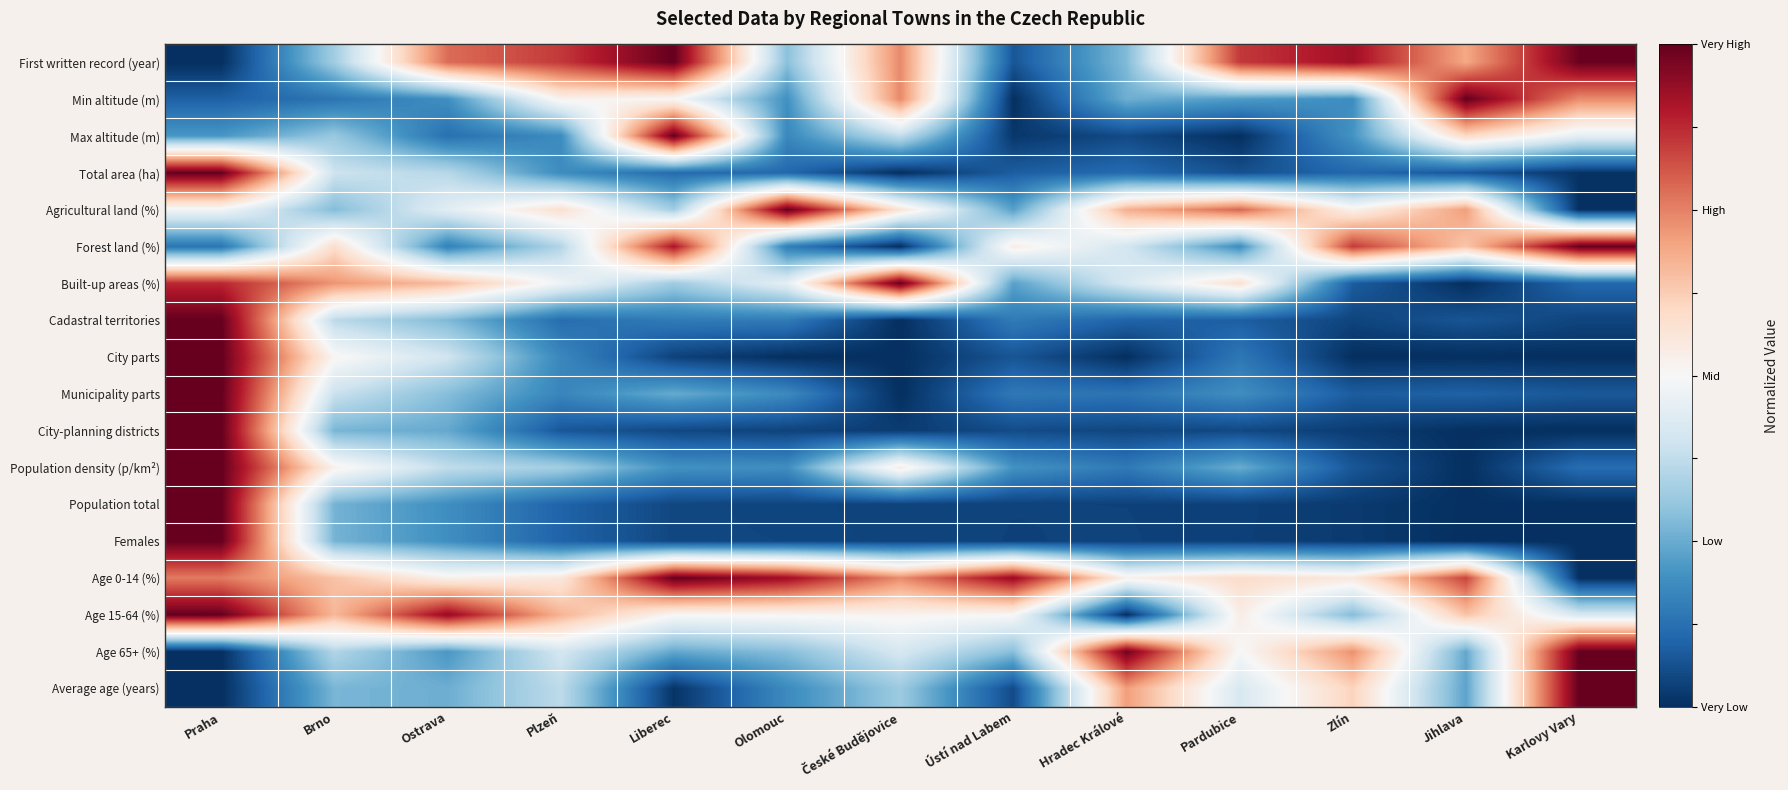

Reading left to right, list all the values displayed in this chart.

First written record (year): Praha=-1.0	Brno=-0.3	Ostrava=0.6	Plzeň=0.7	Liberec=1.0	Olomouc=-0.4	České Budějovice=0.5	Ústí nad Labem=-0.9	Hradec Králové=-0.4	Pardubice=0.7	Zlín=0.8	Jihlava=0.4	Karlovy Vary=1.0
Min altitude (m): Praha=-0.8	Brno=-0.7	Ostrava=-0.6	Plzeň=0.0	Liberec=0.0	Olomouc=-0.6	České Budějovice=0.5	Ústí nad Labem=-1.0	Hradec Králové=-0.5	Pardubice=-0.6	Zlín=-0.6	Jihlava=1.0	Karlovy Vary=0.5
Max altitude (m): Praha=-0.6	Brno=-0.4	Ostrava=-0.7	Plzeň=-0.6	Liberec=1.0	Olomouc=-0.6	České Budějovice=-0.2	Ústí nad Labem=-1.0	Hradec Králové=-0.9	Pardubice=-1.0	Zlín=-0.6	Jihlava=0.2	Karlovy Vary=-0.1
Total area (ha): Praha=1.0	Brno=-0.2	Ostrava=-0.3	Plzeň=-0.6	Liberec=-0.8	Olomouc=-0.8	České Budějovice=-1.0	Ústí nad Labem=-0.8	Hradec Králové=-0.8	Pardubice=-0.9	Zlín=-0.8	Jihlava=-0.9	Karlovy Vary=-1.0
Agricultural land (%): Praha=-0.0	Brno=-0.4	Ostrava=-0.1	Plzeň=0.2	Liberec=-0.3	Olomouc=1.0	České Budějovice=0.1	Ústí nad Labem=-0.5	Hradec Králové=0.4	Pardubice=0.6	Zlín=0.0	Jihlava=0.4	Karlovy Vary=-1.0
Forest land (%): Praha=-0.7	Brno=0.2	Ostrava=-0.7	Plzeň=-0.3	Liberec=0.8	Olomouc=-0.7	České Budějovice=-1.0	Ústí nad Labem=0.1	Hradec Králové=-0.2	Pardubice=-0.6	Zlín=0.7	Jihlava=0.3	Karlovy Vary=1.0
Built-up areas (%): Praha=0.8	Brno=0.4	Ostrava=0.3	Plzeň=-0.0	Liberec=-0.4	Olomouc=-0.1	České Budějovice=1.0	Ústí nad Labem=-0.5	Hradec Králové=-0.2	Pardubice=0.2	Zlín=-0.8	Jihlava=-1.0	Karlovy Vary=-0.8
Cadastral territories: Praha=1.0	Brno=-0.3	Ostrava=-0.4	Plzeň=-0.8	Liberec=-0.7	Olomouc=-0.7	České Budějovice=-1.0	Ústí nad Labem=-0.7	Hradec Králové=-0.8	Pardubice=-0.8	Zlín=-0.9	Jihlava=-0.9	Karlovy Vary=-0.9
City parts: Praha=1.0	Brno=0.0	Ostrava=-0.2	Plzeň=-0.6	Liberec=-0.9	Olomouc=-1.0	České Budějovice=-1.0	Ústí nad Labem=-0.9	Hradec Králové=-1.0	Pardubice=-0.7	Zlín=-1.0	Jihlava=-1.0	Karlovy Vary=-1.0
Municipality parts: Praha=1.0	Brno=-0.2	Ostrava=-0.4	Plzeň=-0.7	Liberec=-0.5	Olomouc=-0.6	České Budějovice=-1.0	Ústí nad Labem=-0.7	Hradec Králové=-0.7	Pardubice=-0.6	Zlín=-0.8	Jihlava=-0.8	Karlovy Vary=-0.8
City-planning districts: Praha=1.0	Brno=-0.5	Ostrava=-0.5	Plzeň=-0.9	Liberec=-0.9	Olomouc=-0.9	České Budějovice=-1.0	Ústí nad Labem=-0.9	Hradec Králové=-0.9	Pardubice=-0.9	Zlín=-0.9	Jihlava=-1.0	Karlovy Vary=-1.0
Population density (p/km²): Praha=1.0	Brno=0.0	Ostrava=-0.3	Plzeň=-0.3	Liberec=-0.6	Olomouc=-0.6	České Budějovice=0.1	Ústí nad Labem=-0.6	Hradec Králové=-0.7	Pardubice=-0.5	Zlín=-0.9	Jihlava=-1.0	Karlovy Vary=-0.8
Population total: Praha=1.0	Brno=-0.5	Ostrava=-0.6	Plzeň=-0.8	Liberec=-0.9	Olomouc=-0.9	České Budějovice=-0.9	Ústí nad Labem=-0.9	Hradec Králové=-0.9	Pardubice=-0.9	Zlín=-1.0	Jihlava=-1.0	Karlovy Vary=-1.0
Females: Praha=1.0	Brno=-0.5	Ostrava=-0.6	Plzeň=-0.8	Liberec=-0.9	Olomouc=-0.9	České Budějovice=-0.9	Ústí nad Labem=-0.9	Hradec Králové=-0.9	Pardubice=-0.9	Zlín=-1.0	Jihlava=-1.0	Karlovy Vary=-1.0
Age 0-14 (%): Praha=0.5	Brno=0.3	Ostrava=0.0	Plzeň=0.1	Liberec=1.0	Olomouc=0.9	České Budějovice=0.5	Ústí nad Labem=0.9	Hradec Králové=0.1	Pardubice=0.2	Zlín=0.1	Jihlava=0.7	Karlovy Vary=-1.0
Age 15-64 (%): Praha=1.0	Brno=0.3	Ostrava=0.9	Plzeň=0.3	Liberec=0.0	Olomouc=0.0	České Budějovice=0.0	Ústí nad Labem=0.0	Hradec Králové=-1.0	Pardubice=0.1	Zlín=-0.4	Jihlava=0.3	Karlovy Vary=-0.2
Age 65+ (%): Praha=-1.0	Brno=-0.3	Ostrava=-0.6	Plzeň=-0.2	Liberec=-0.5	Olomouc=-0.4	České Budějovice=-0.2	Ústí nad Labem=-0.4	Hradec Králové=1.0	Pardubice=-0.0	Zlín=0.5	Jihlava=-0.5	Karlovy Vary=1.0
Average age (years): Praha=-1.0	Brno=-0.5	Ostrava=-0.5	Plzeň=-0.3	Liberec=-1.0	Olomouc=-0.6	České Budějovice=-0.4	Ústí nad Labem=-0.9	Hradec Králové=0.4	Pardubice=-0.2	Zlín=0.2	Jihlava=-0.5	Karlovy Vary=1.0